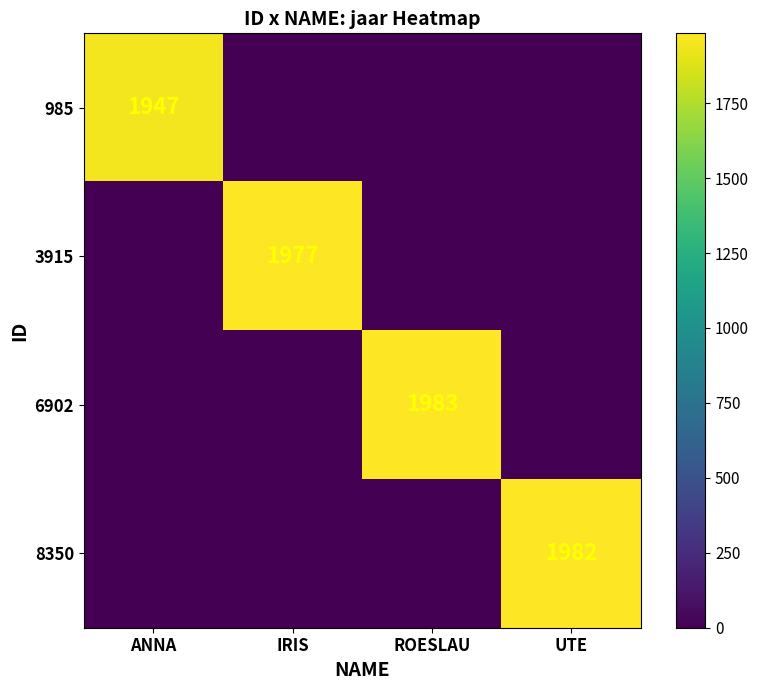

At which category does the chart reach its peak across all series?

ROESLAU